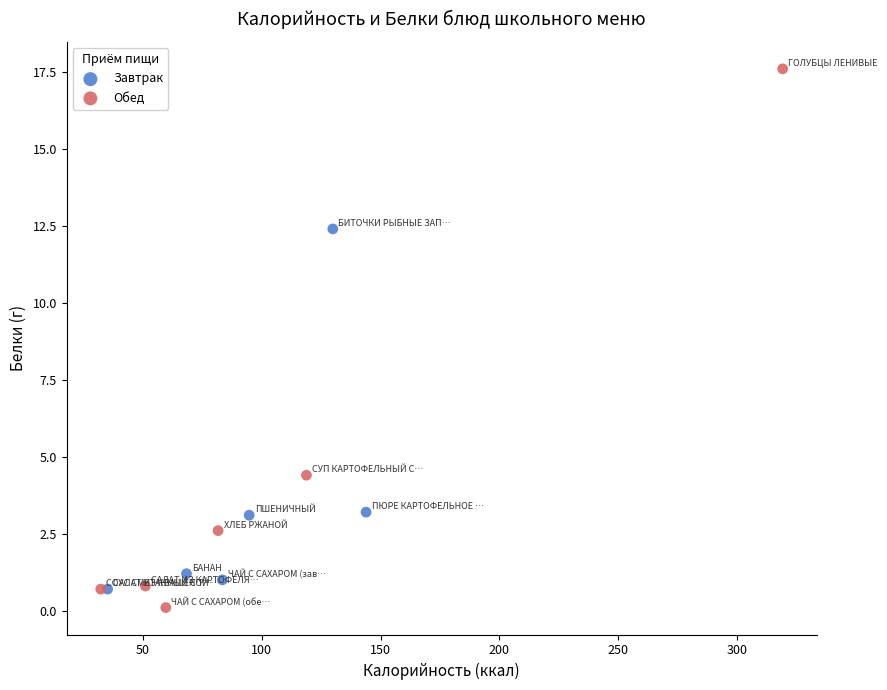

What are all the series names shown in the legend?

Завтрак, Обед